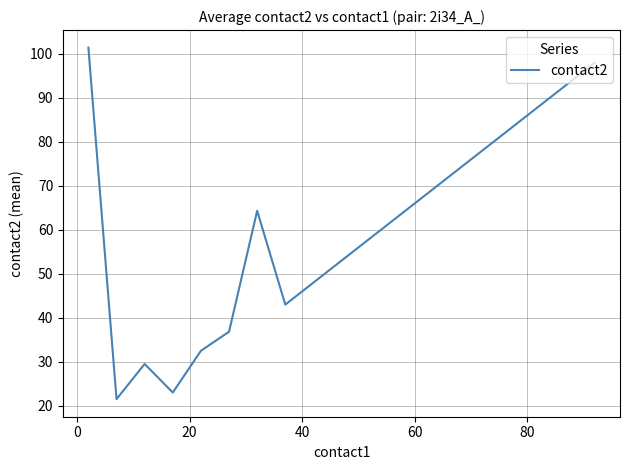

What is the greatest value displayed?

101.4